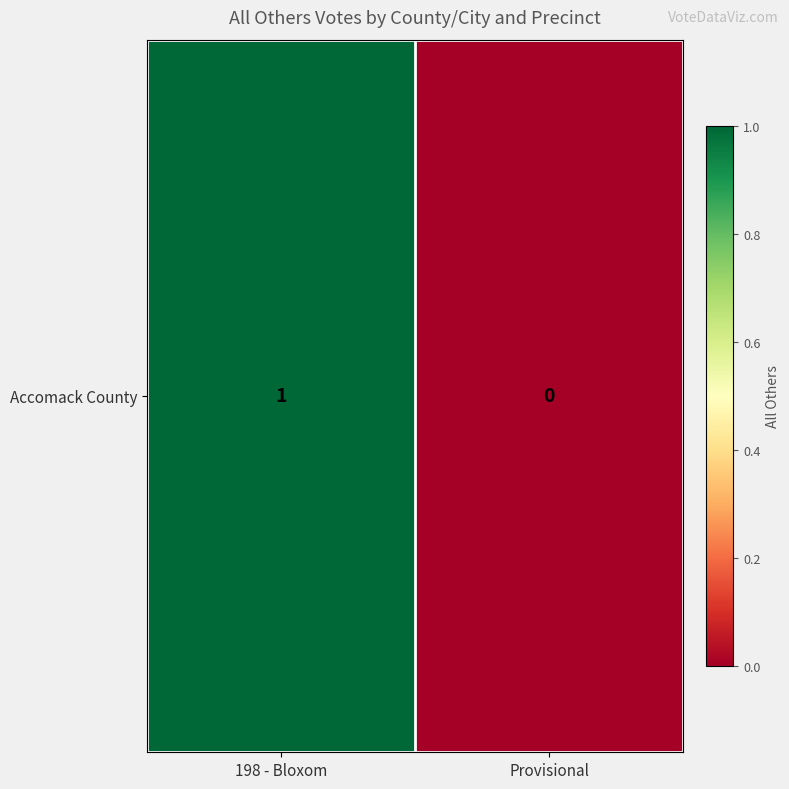

Which label corresponds to the largest value in the chart?

198 - Bloxom